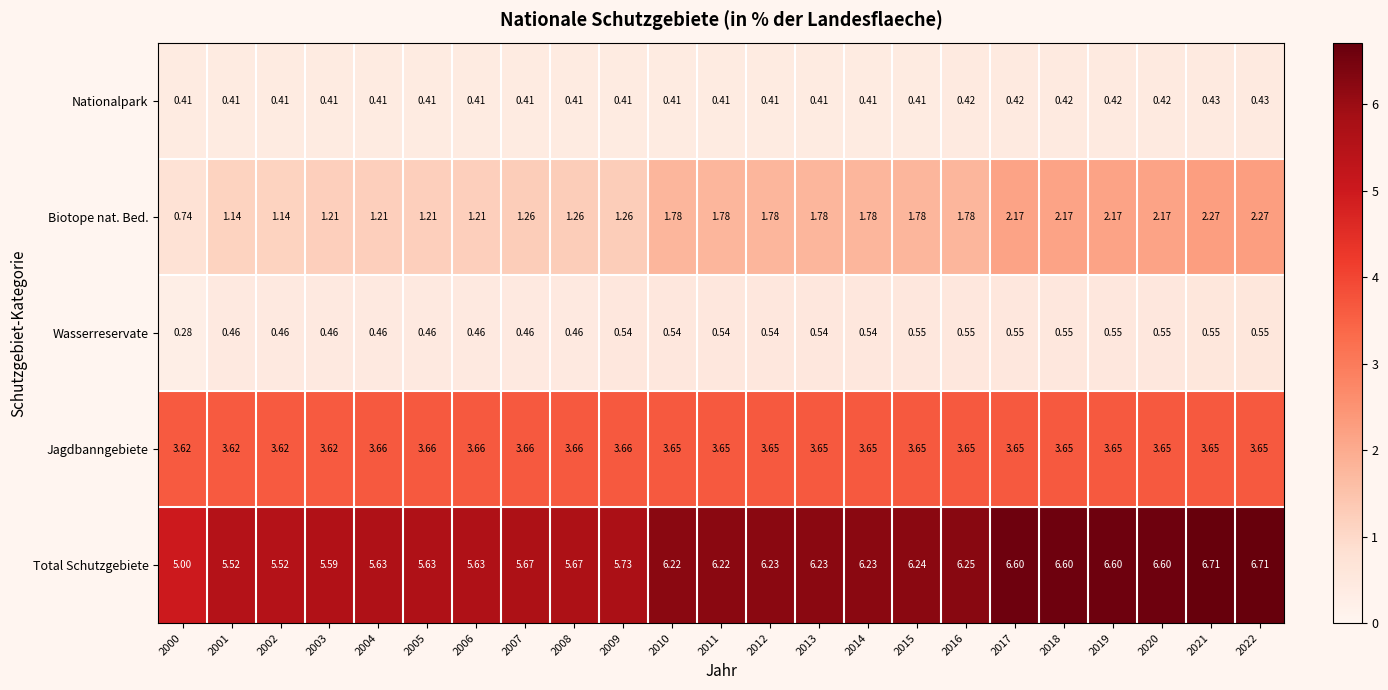

Which series has the widest spread of values?

Total Schutzgebiete